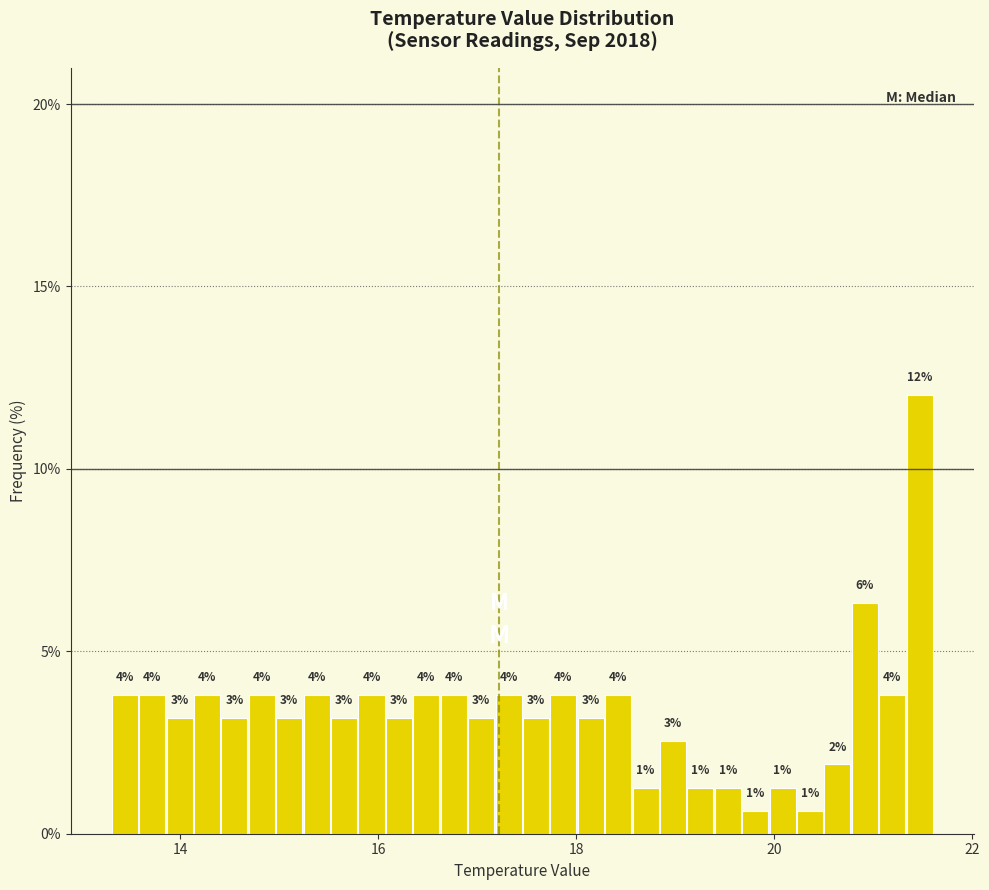

Around what value on the x-axis is the tallest bar? Give the approximate position of its centre, as read against the axis.

21.4